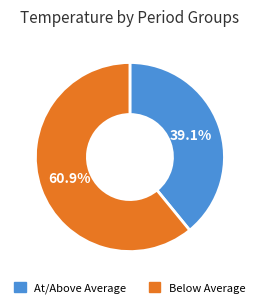

Is there a majority slice in this chart?

Yes